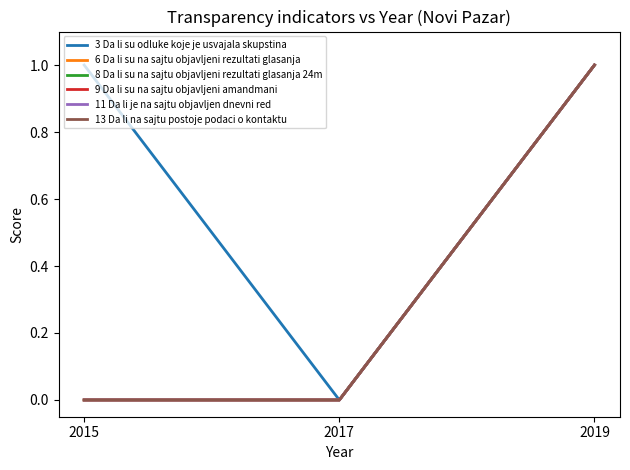

What is the average value of the 3 Da li su odluke koje je usvajala skupstina series?

1